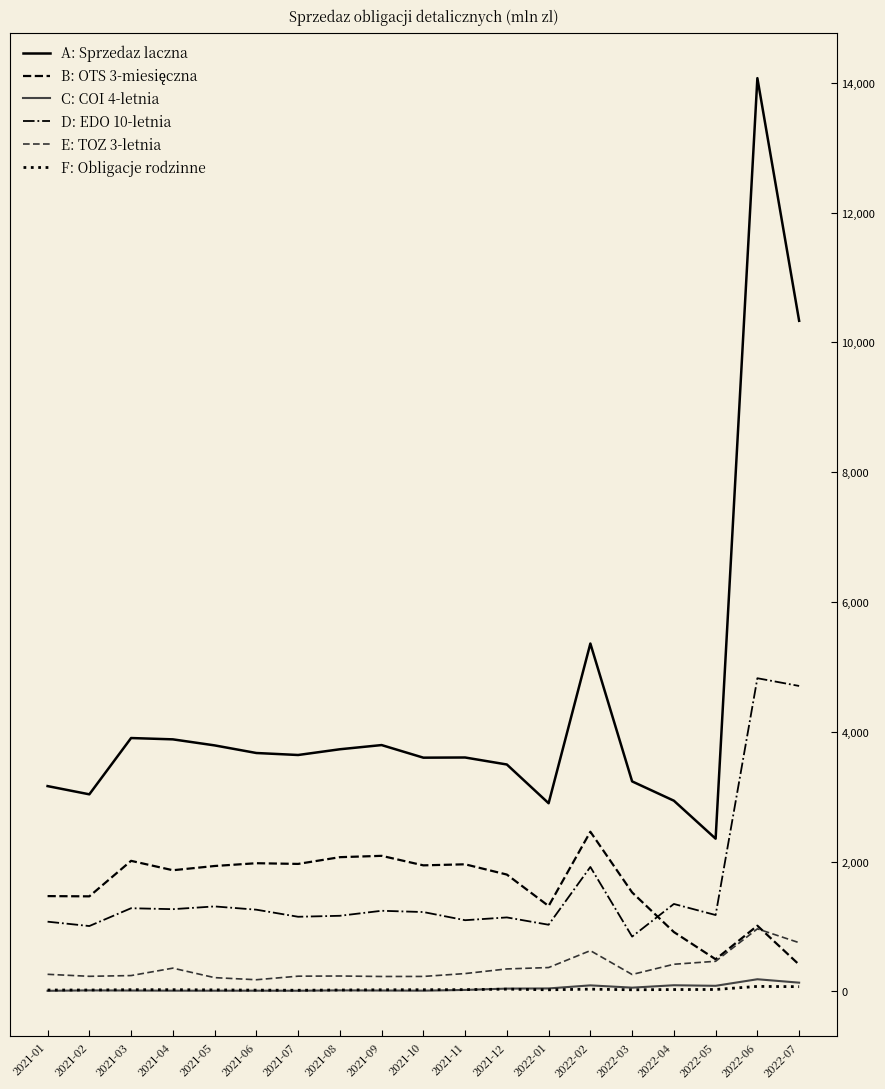

Is it true that D: EDO 10-letnia equals 428.1 at 2021-09?

False